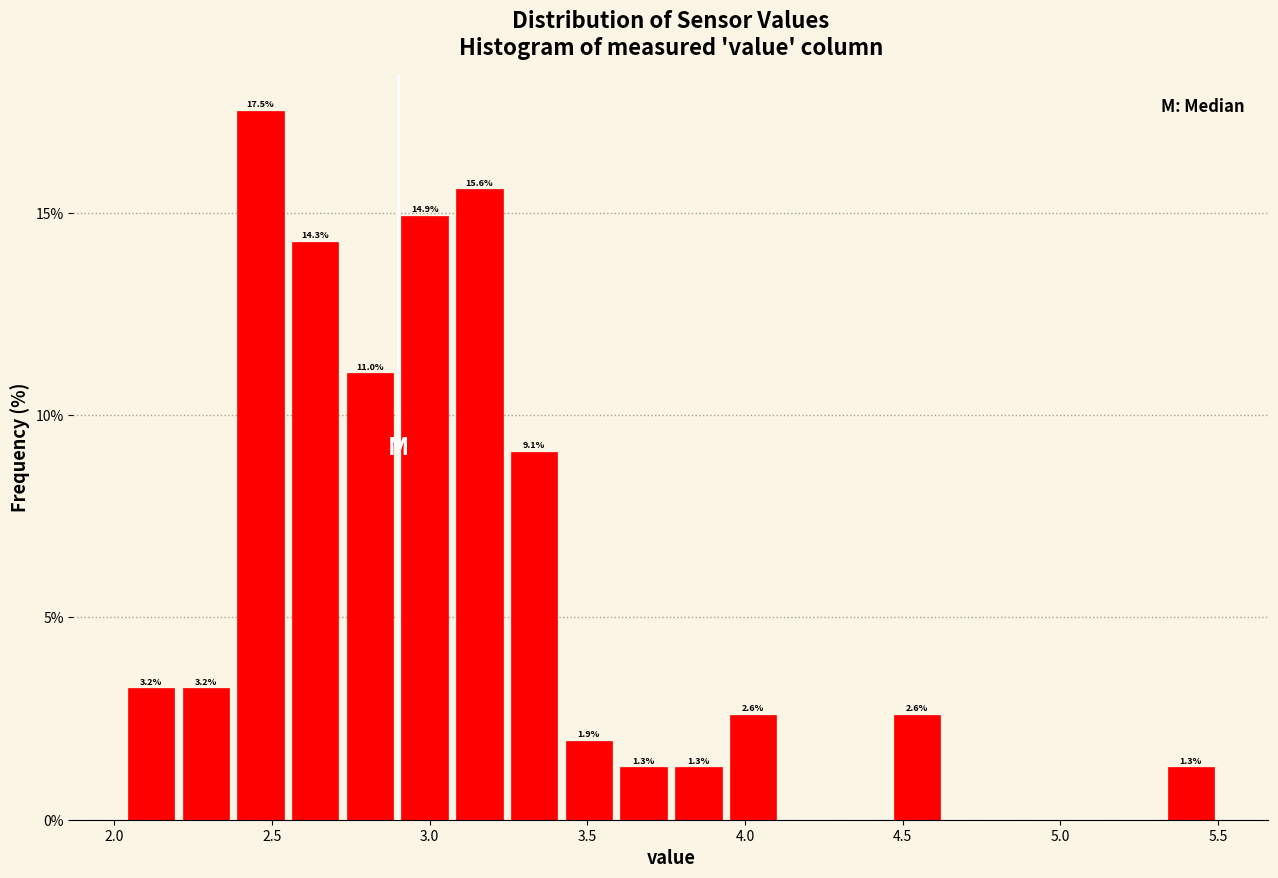

Around what value on the x-axis is the tallest bar? Give the approximate position of its centre, as read against the axis.

2.45